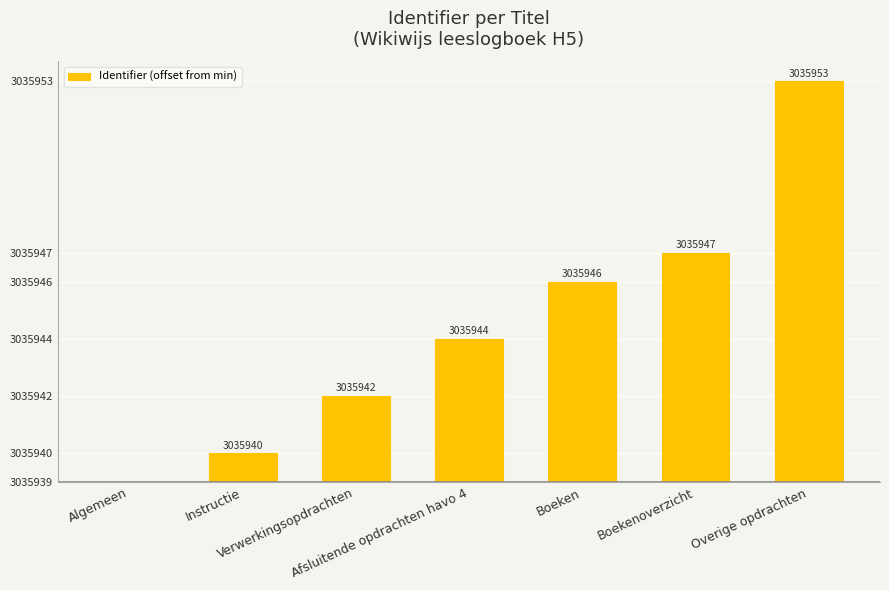

What is the difference between the maximum and minimum values?

14